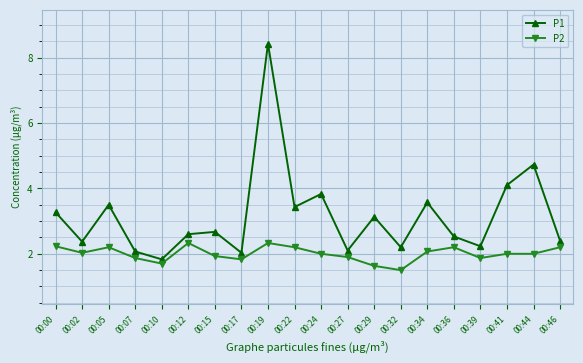

True or false: P1 and P2 cross at least once.

False